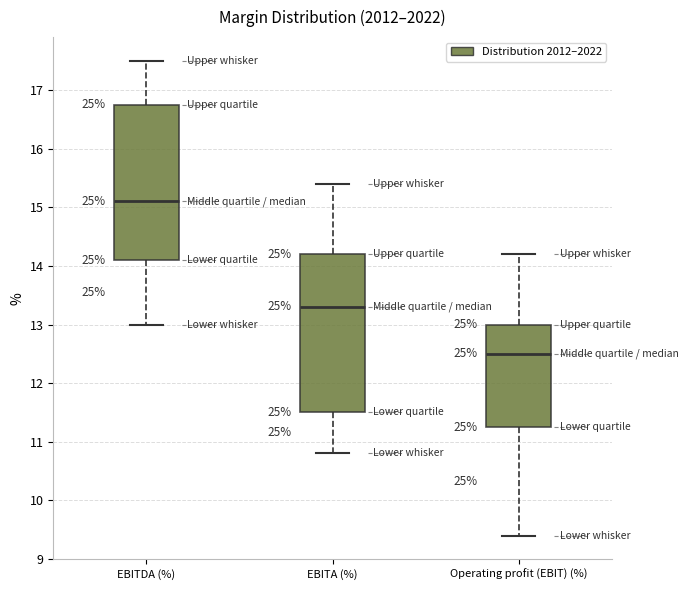

Where is the upper edge of the box for EBITA (%) on the y-axis? The values are not printed on the chart, so give them approximately, as read against the axis.

14.2